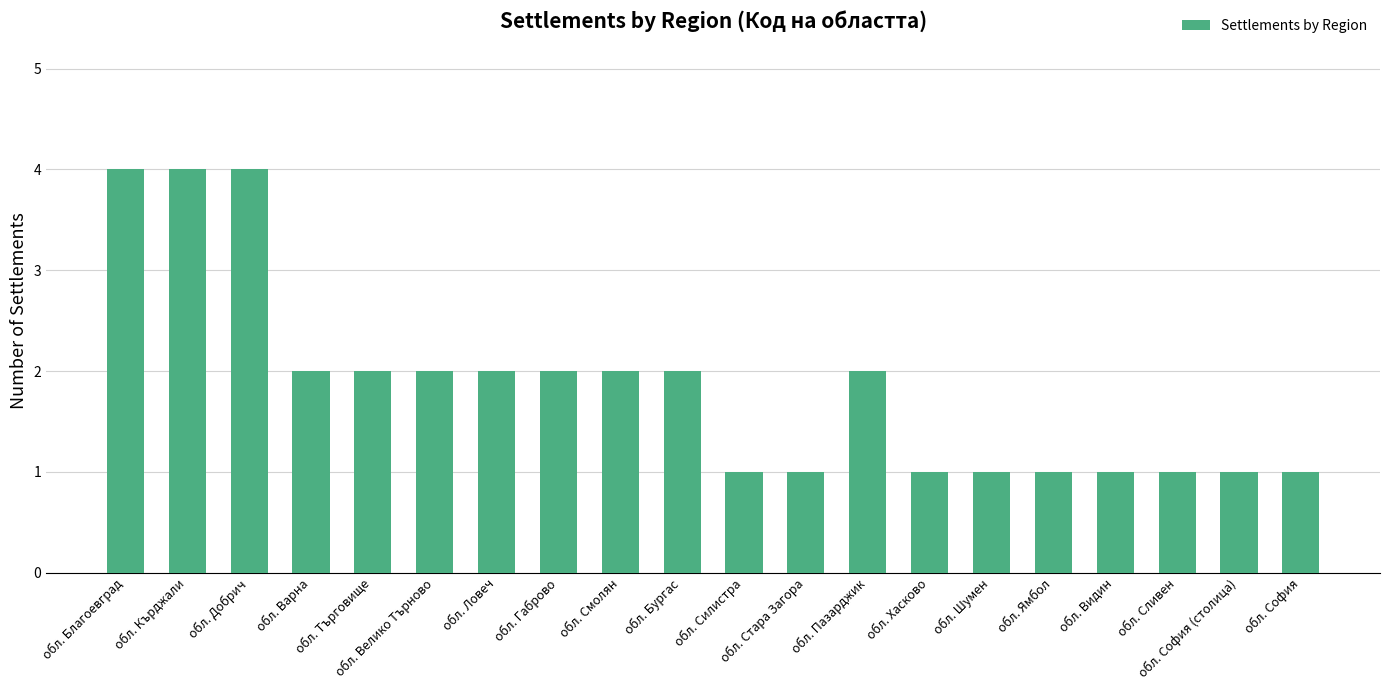

How many distinct data groups are displayed?

1